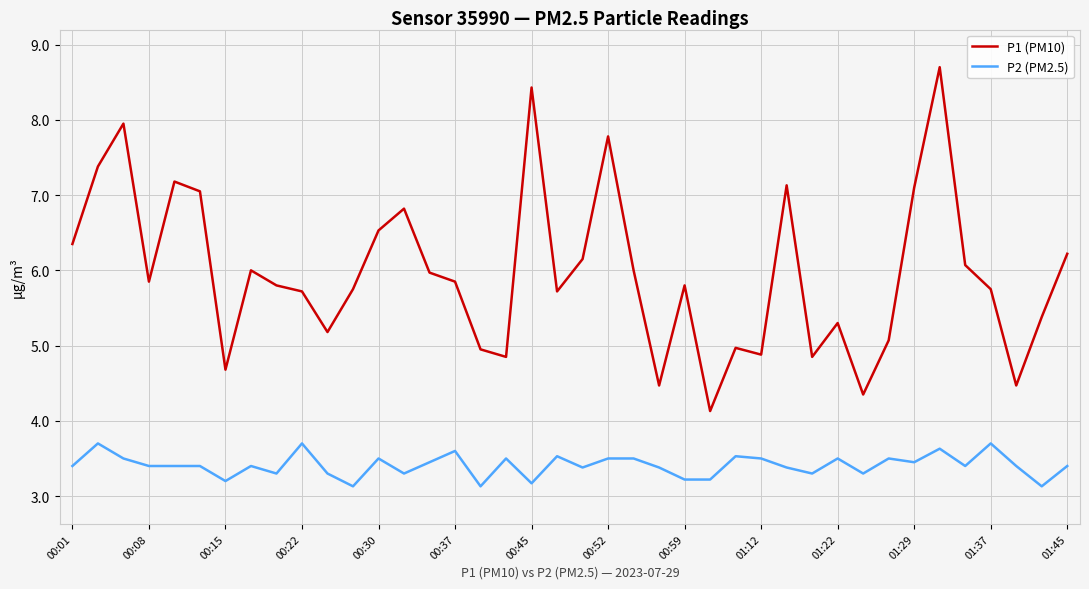

Does the chart have visible grid lines?

Yes